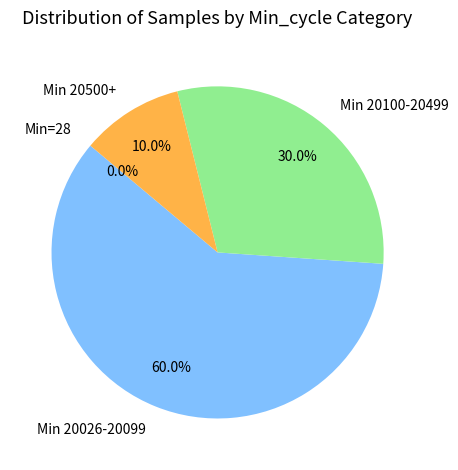

The 28 slice represents 1% of the pie. True or false?

False